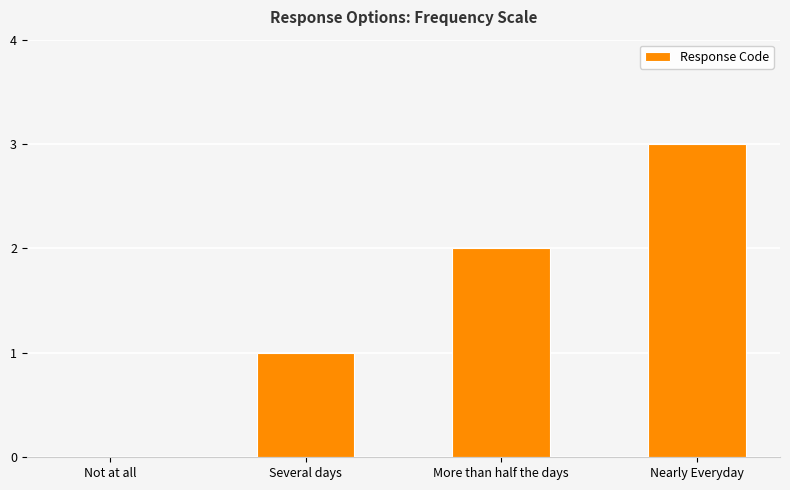

What is the sum of the values at Several days and Not at all?

1